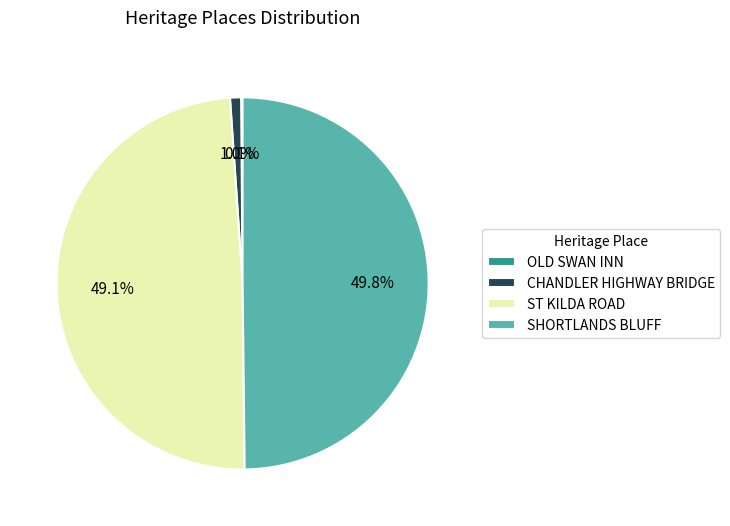

Which slice is the largest?

SHORTLANDS BLUFF